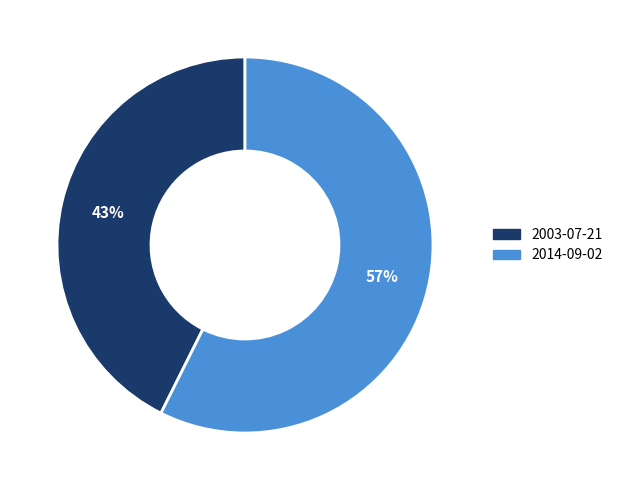

To the nearest percent, what percentage of the pie is 2014-09-02?

57%